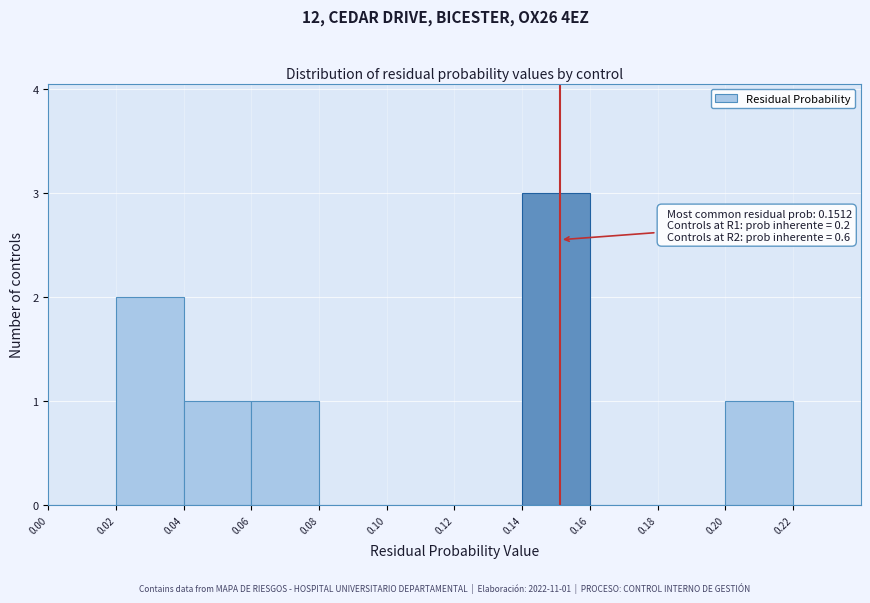

Which range on the x-axis has the tallest bar?

0.14 to 0.16